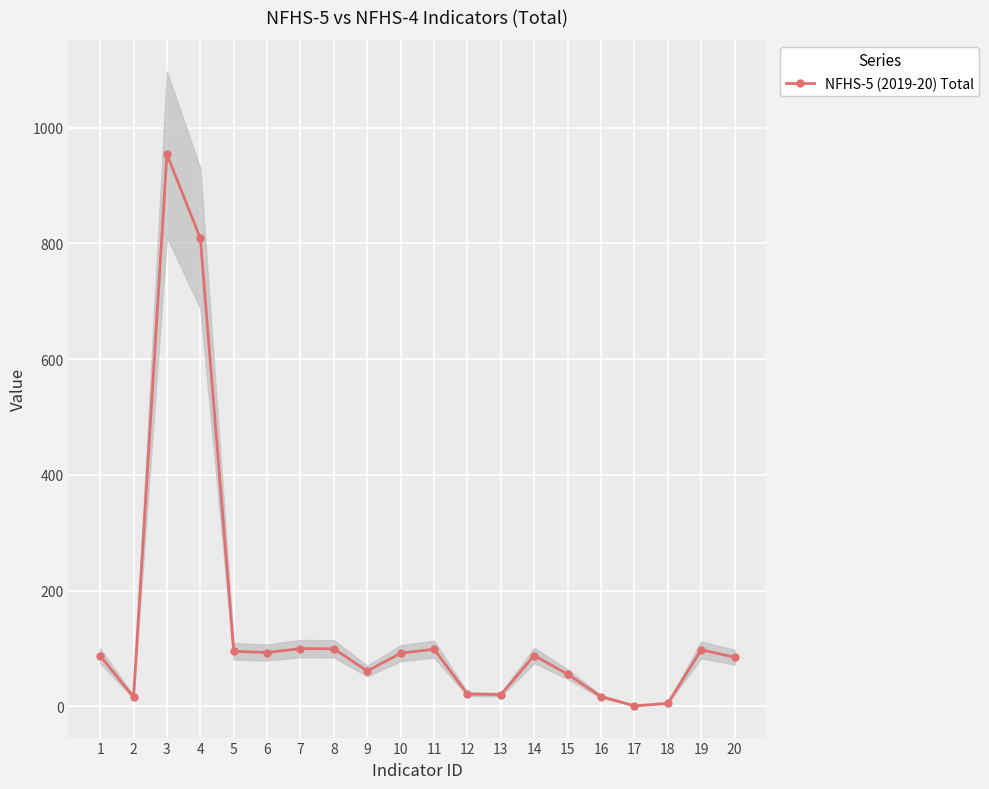

What is the sum of the values at 9 and 12?

82.0